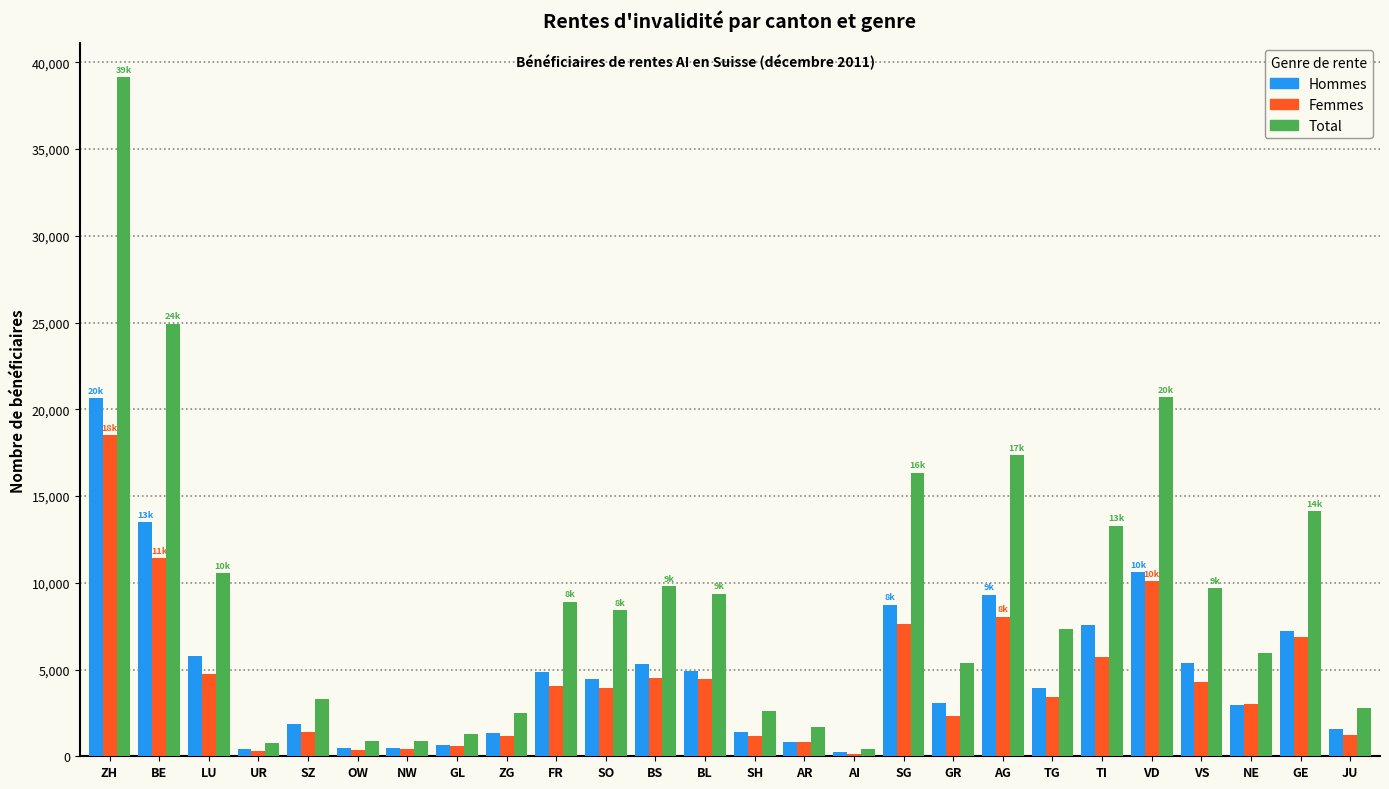

At BE, list the series in order from smallest to largest.

Femmes, Hommes, Total